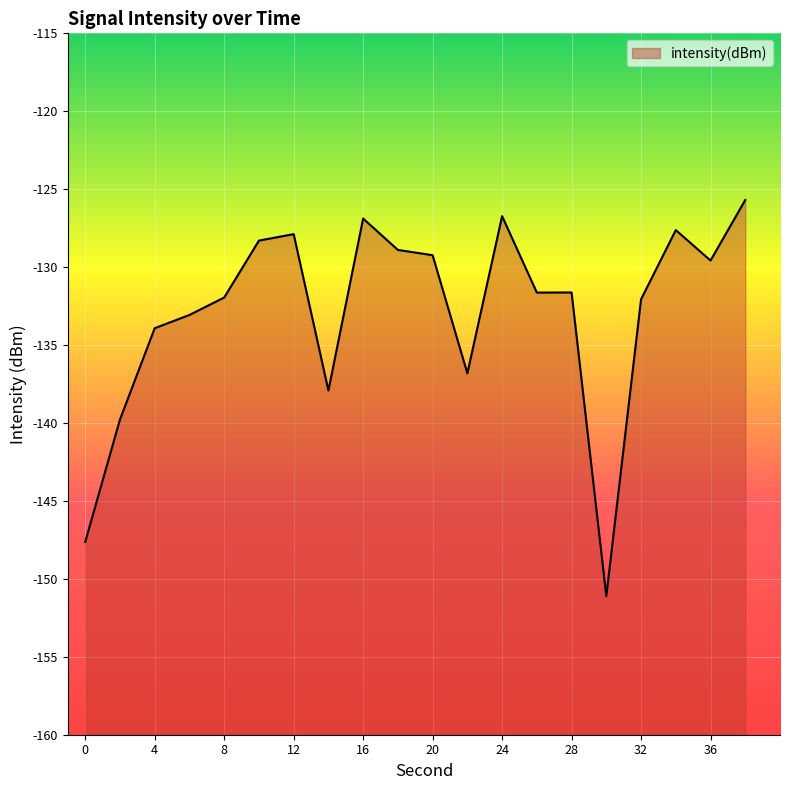

True or false: the data shows -168.9 at 36.

False